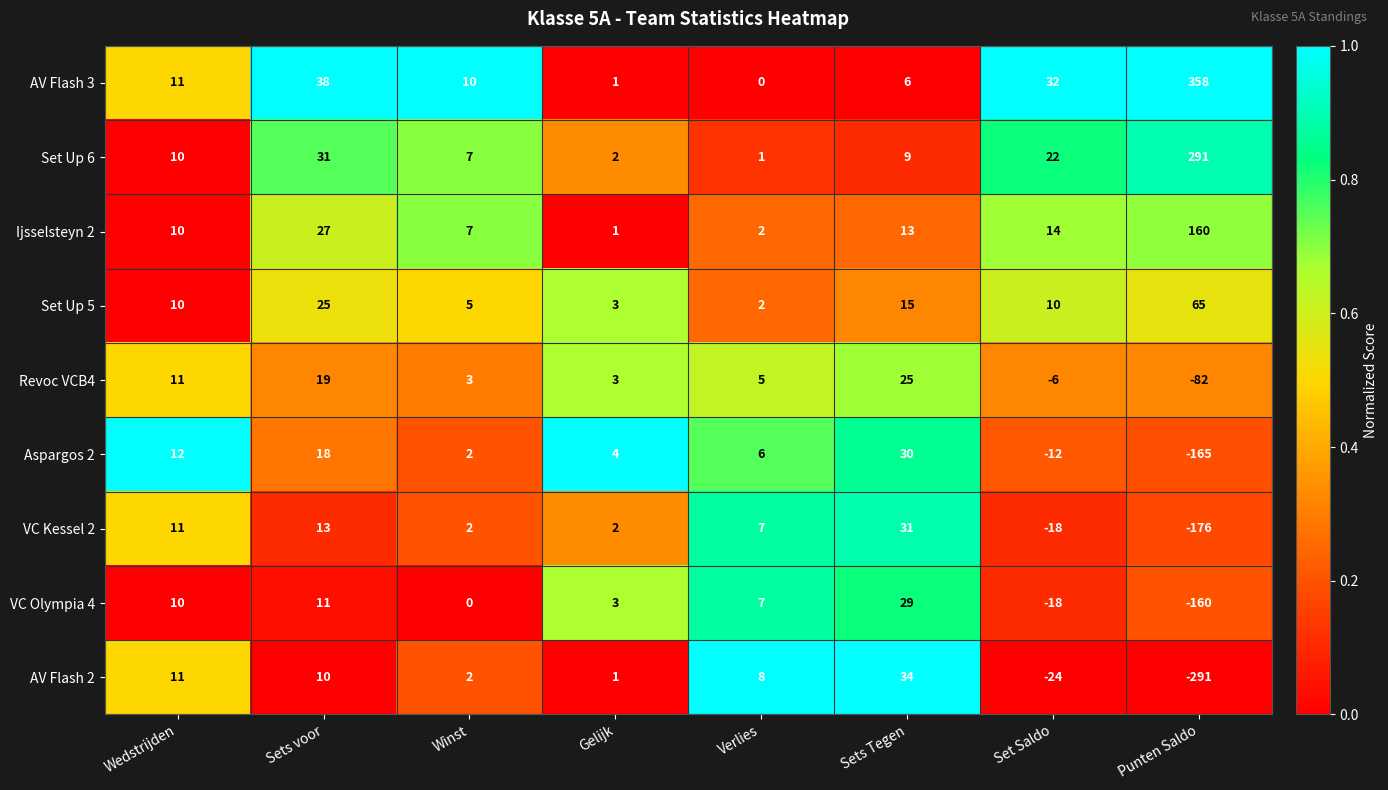

At which label is Set Up 5 closest to 33?

Sets voor